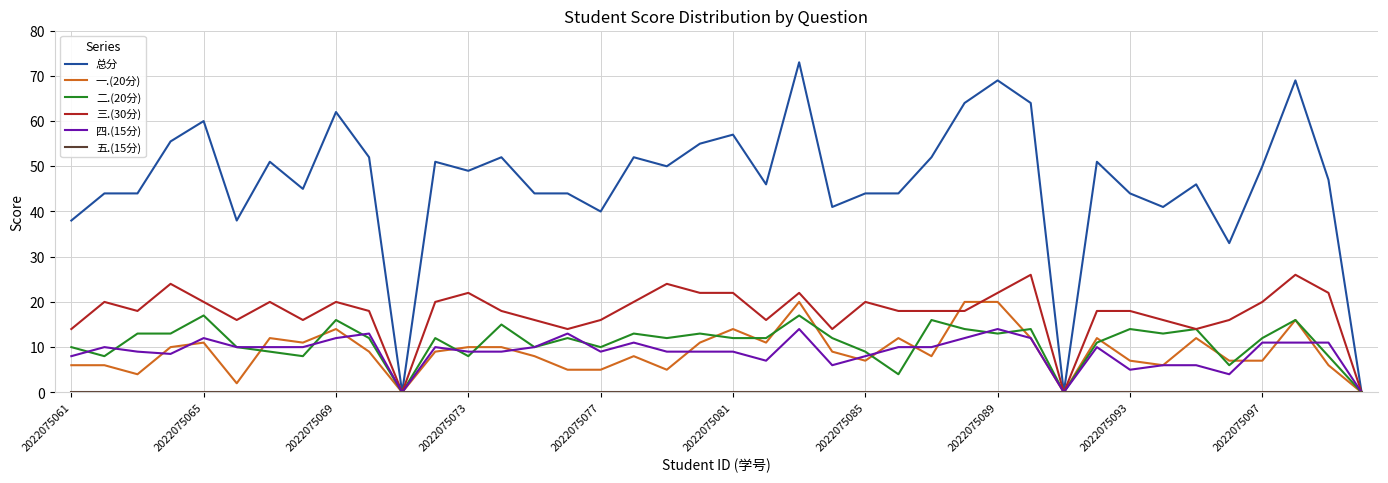

Which series has the largest range (max minus min)?

总分